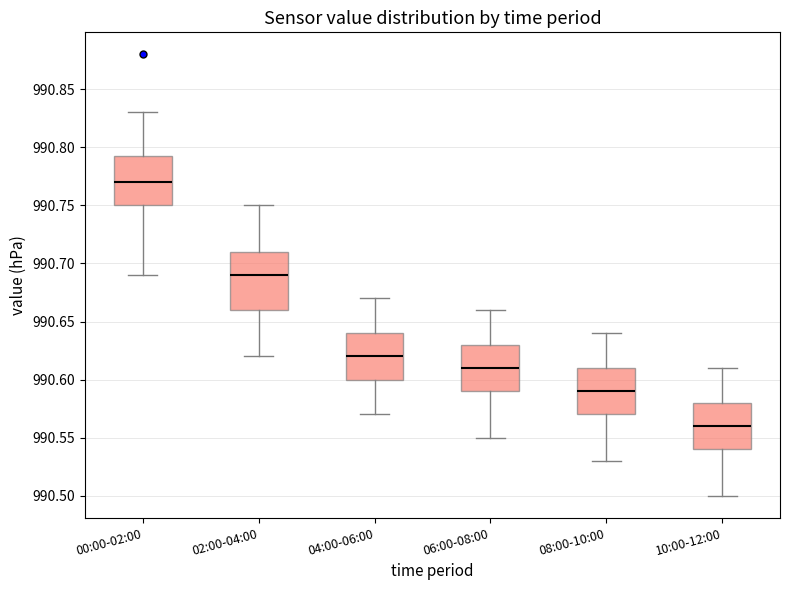

Reading left to right, read every box against the y-axis: the position of its median line, the range the box covers, and the ends of its whiskers. The values are not printed on the chart, so give them approximately, as read against the axis.

00:00-02:00: median 990.770, box 990.750 to 990.795, whiskers 990.690 to 990.830
02:00-04:00: median 990.690, box 990.660 to 990.710, whiskers 990.620 to 990.750
04:00-06:00: median 990.620, box 990.600 to 990.640, whiskers 990.570 to 990.670
06:00-08:00: median 990.610, box 990.590 to 990.630, whiskers 990.550 to 990.660
08:00-10:00: median 990.590, box 990.570 to 990.610, whiskers 990.530 to 990.640
10:00-12:00: median 990.560, box 990.540 to 990.580, whiskers 990.500 to 990.610